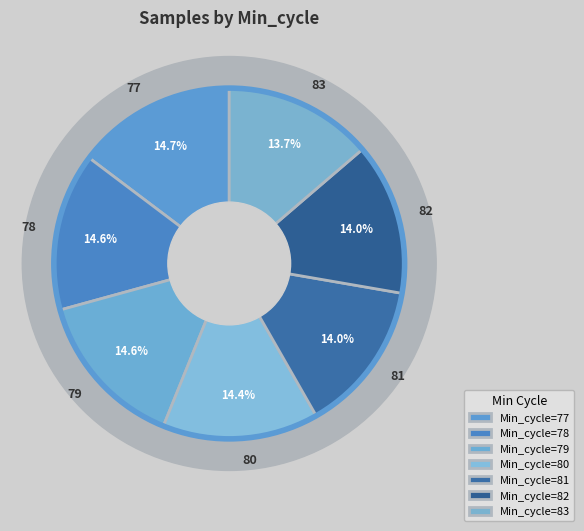

What is the total percentage of 82 and 77?

28.7%